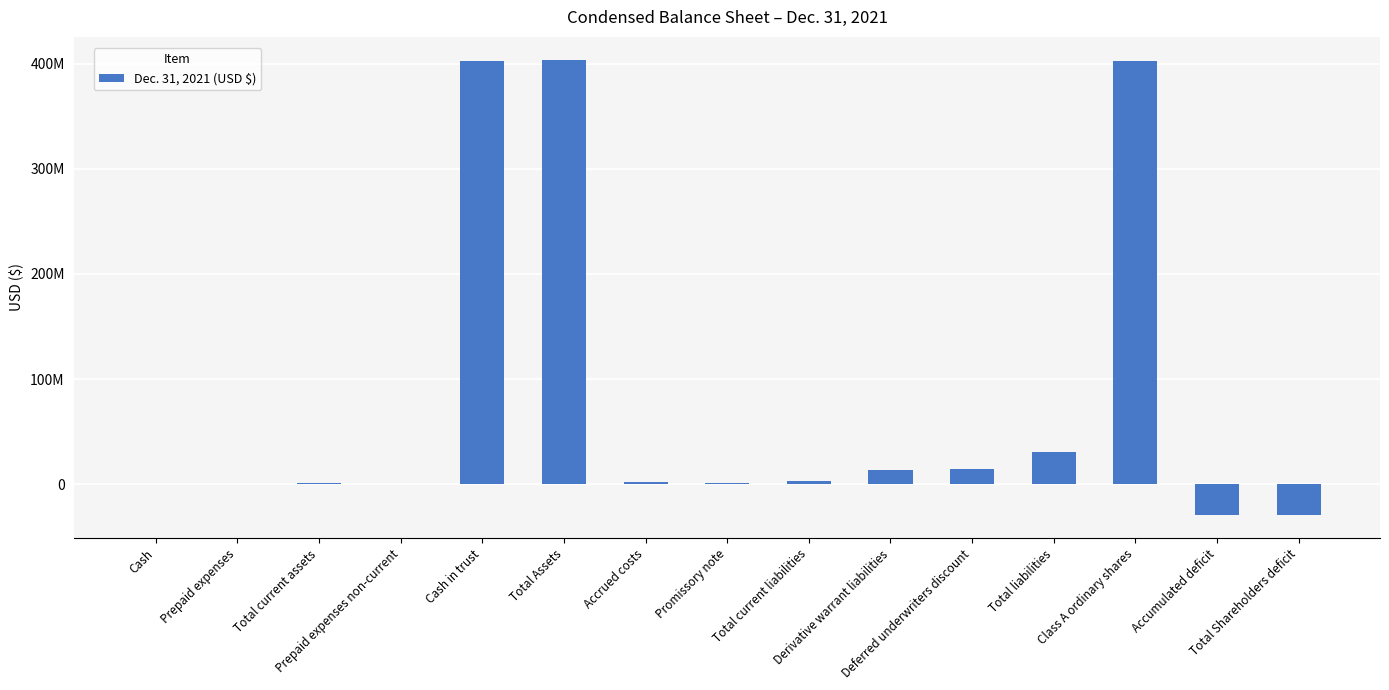

What is the difference between the maximum and minimum values?

433349507